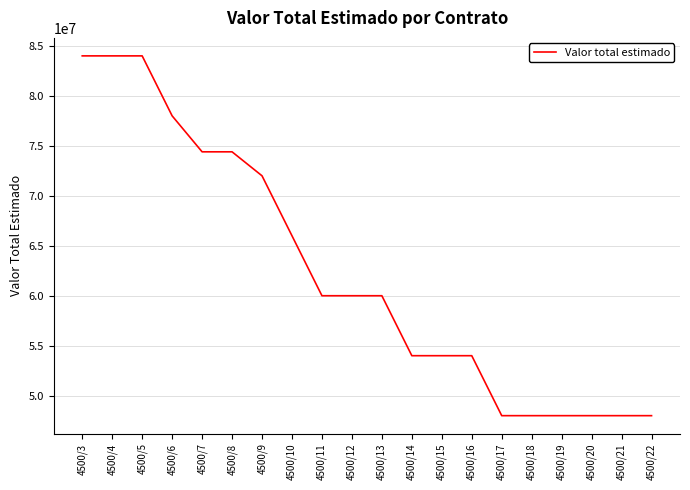

Does the chart have visible grid lines?

Yes